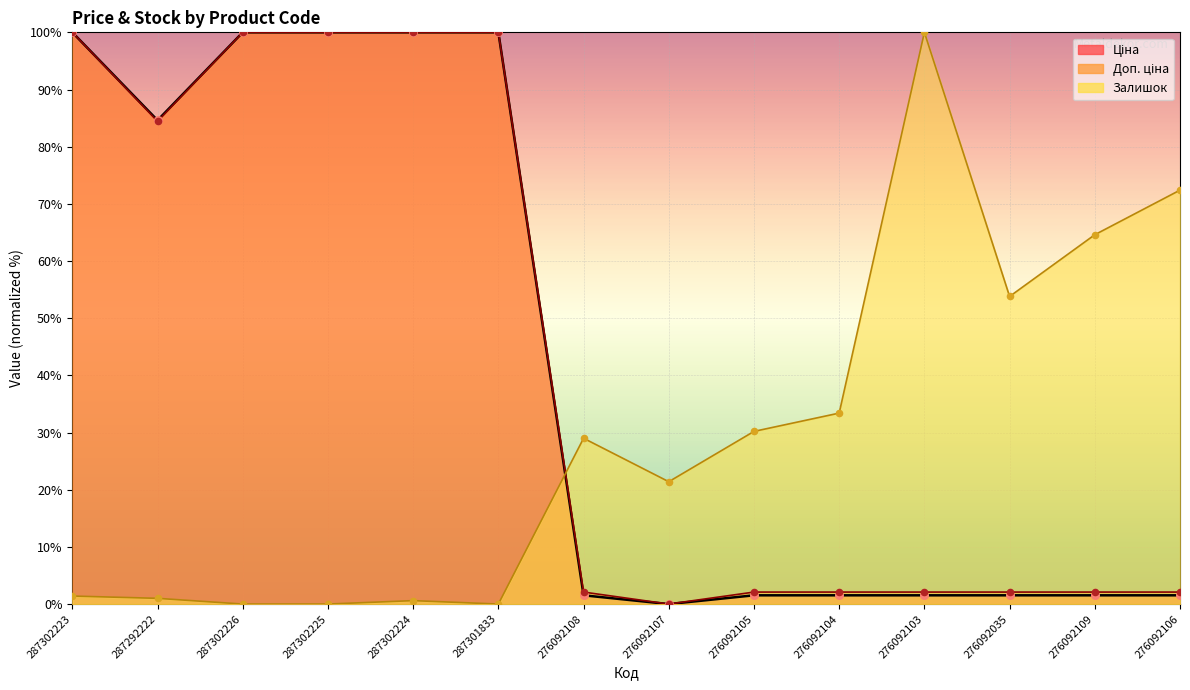

What are all the series names shown in the legend?

Ціна, Доп. ціна, Залишок